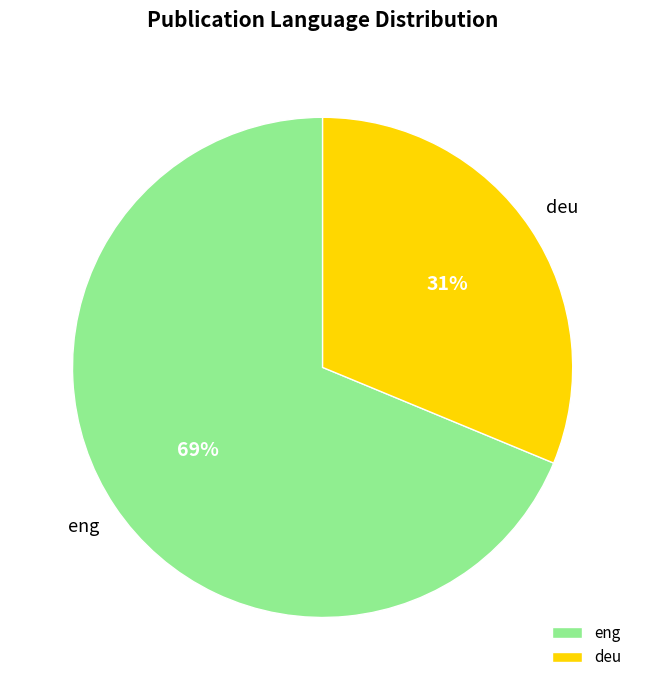

Rank the categories by value from highest to lowest.

eng, deu